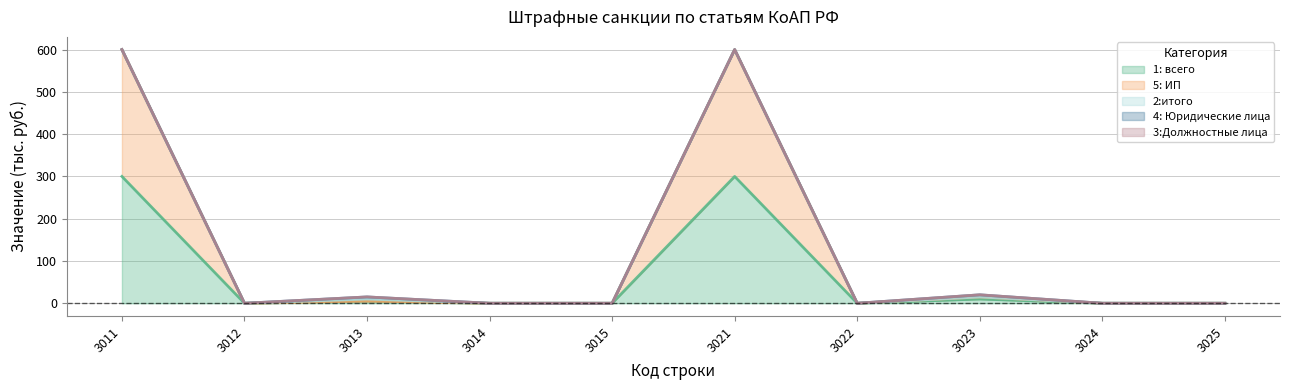

True or false: 1: всего and 3:Должностные лица cross at least once.

False